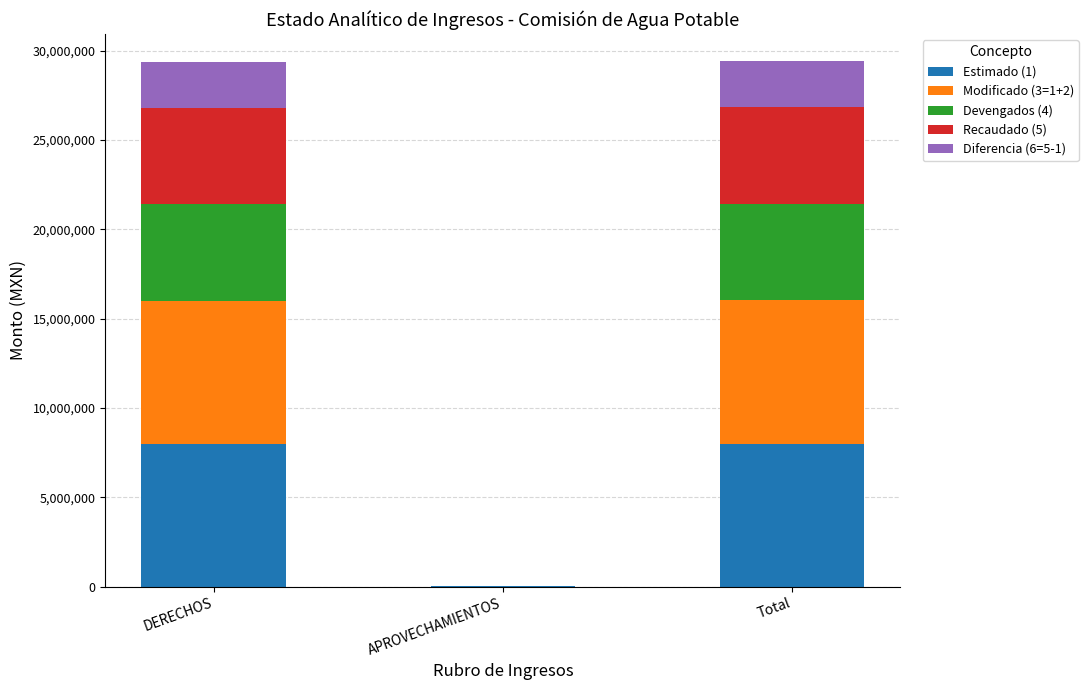

What is the sum of all Estimado (1) values?

16025677.4